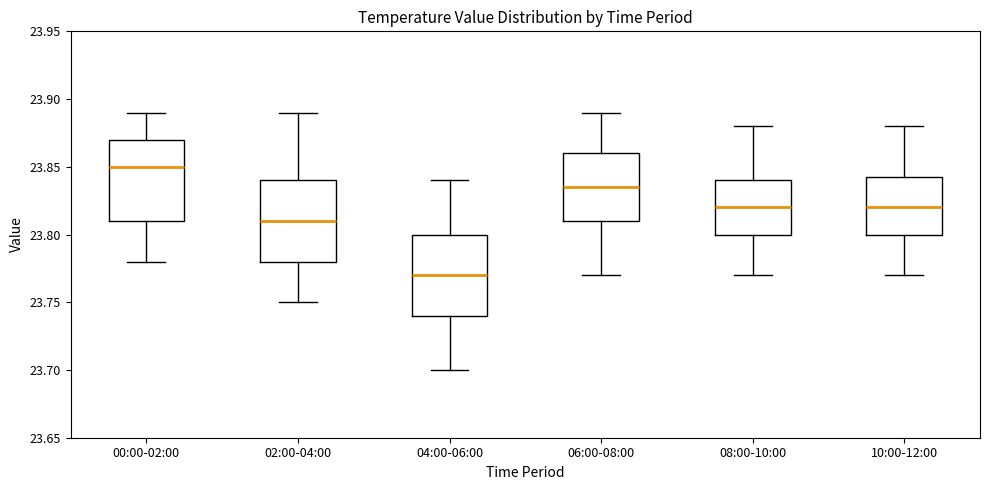

Where does the lower whisker of the box for 02:00-04:00 end on the y-axis? The values are not printed on the chart, so give them approximately, as read against the axis.

23.750